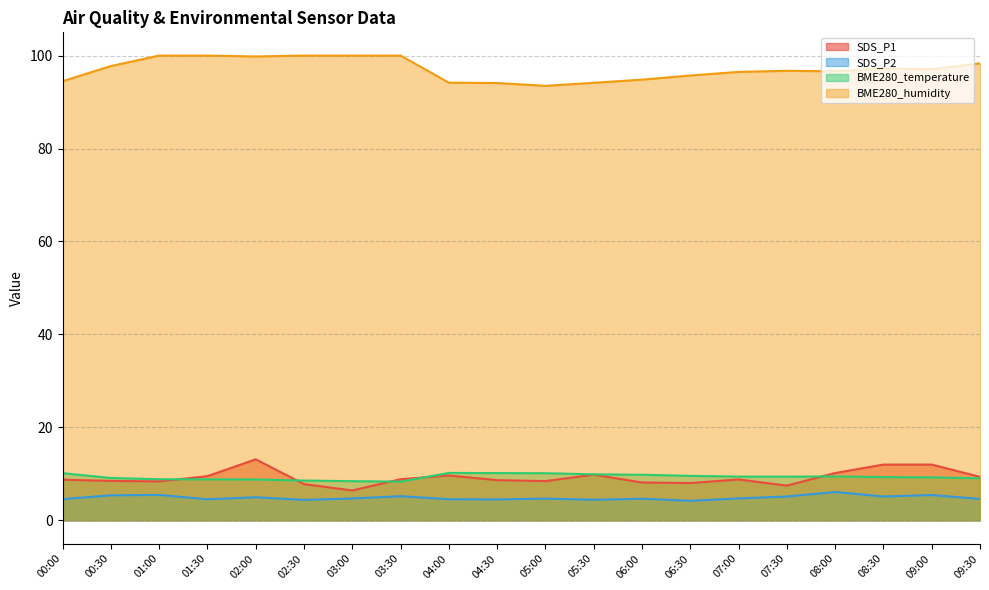

Which has a higher value, 03:30 or 09:30?

09:30